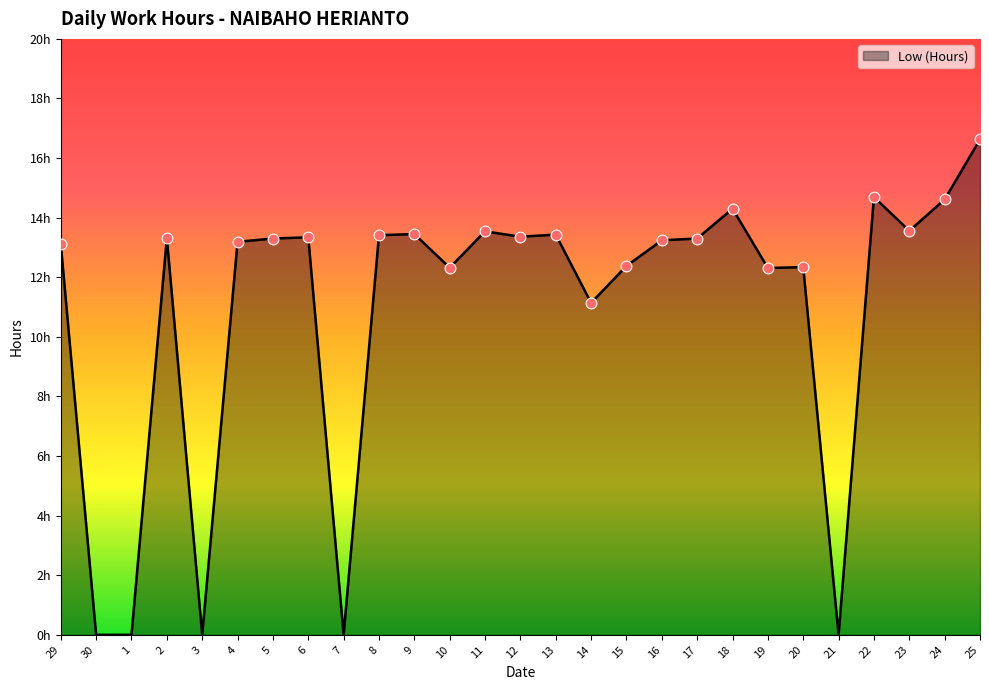

Is this an area chart (filled region under the line)?

Yes